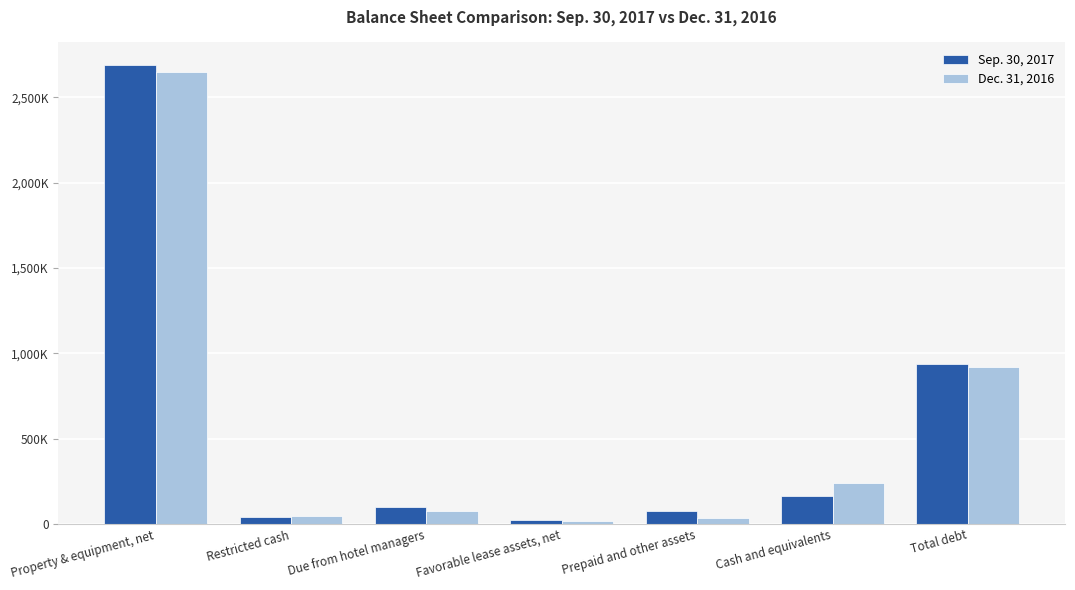

Are the bars grouped side by side (vs. stacked)?

Yes